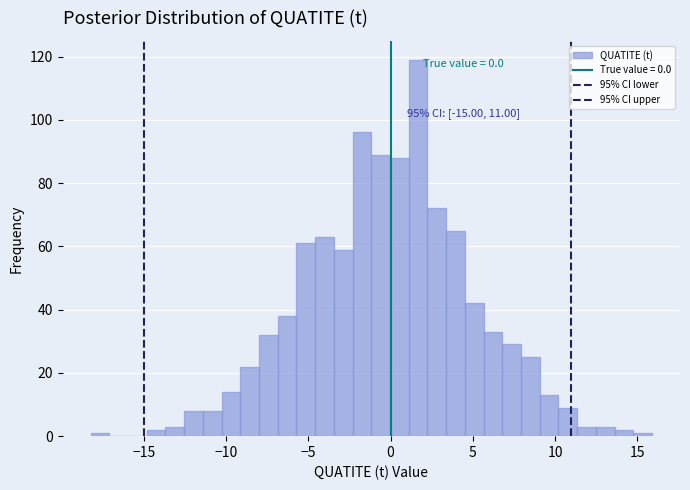

Read against the x-axis, roughly where is the centre of the tallest bar?

1.5